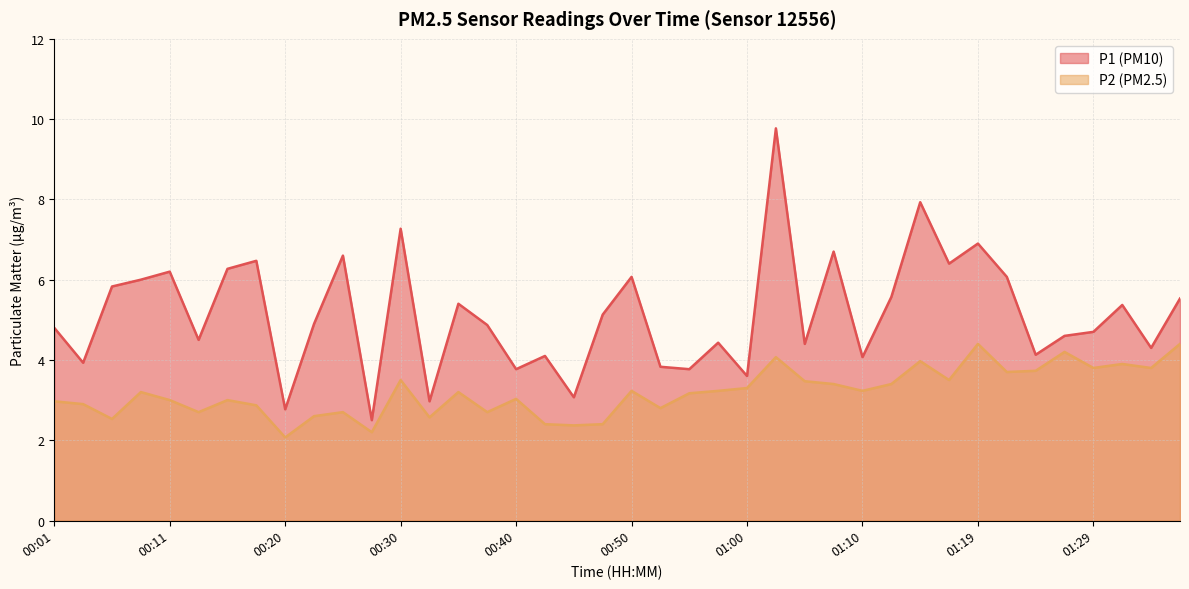

What is the spread (max minus min) of values at 00:23?

2.3